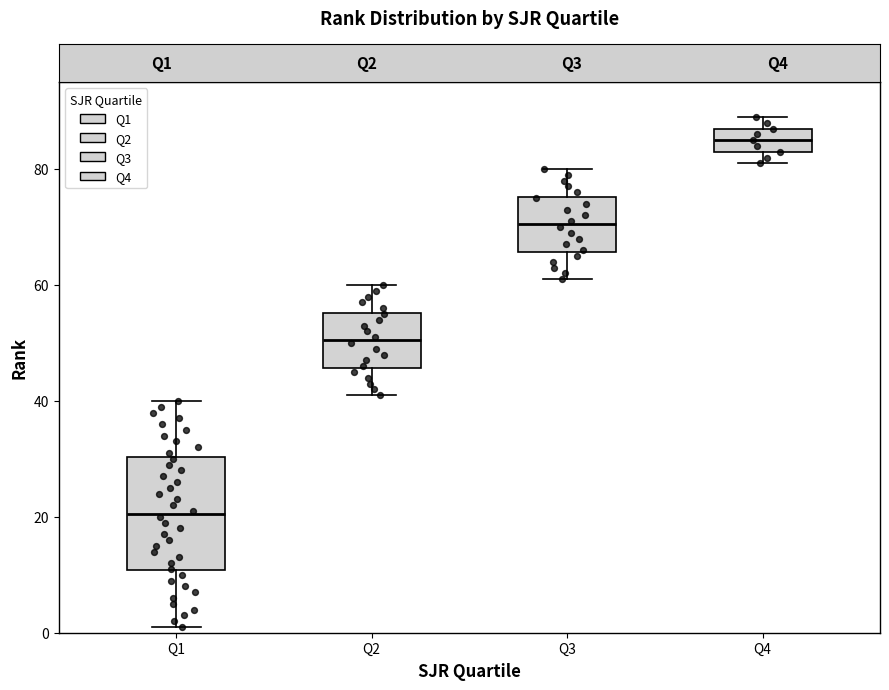

Which box's median line is the highest?

Q4